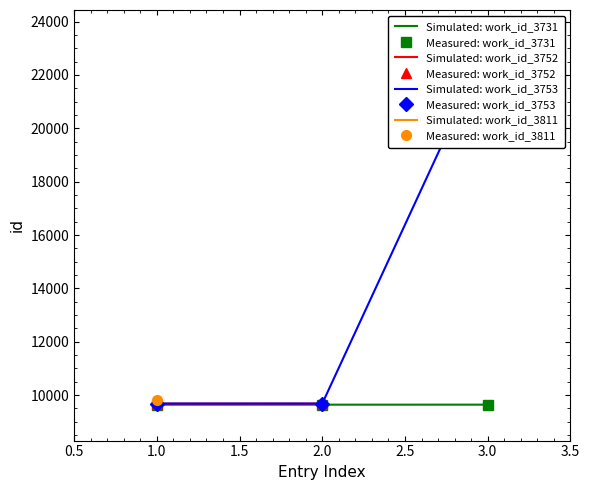

Which series has the widest spread of values?

work_id_3753